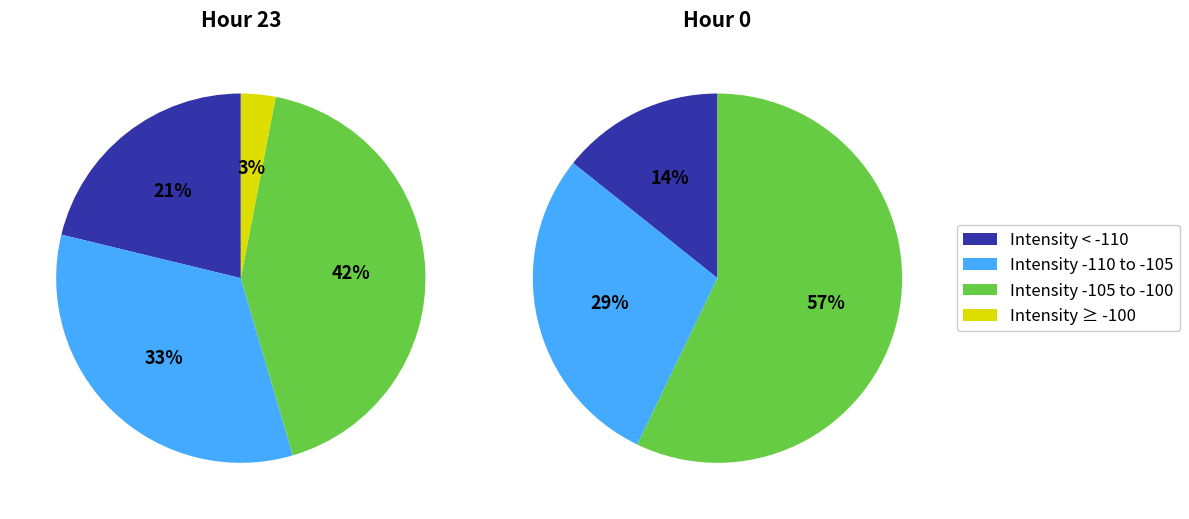

Is the sum of 6 and 15 greater than half?

No